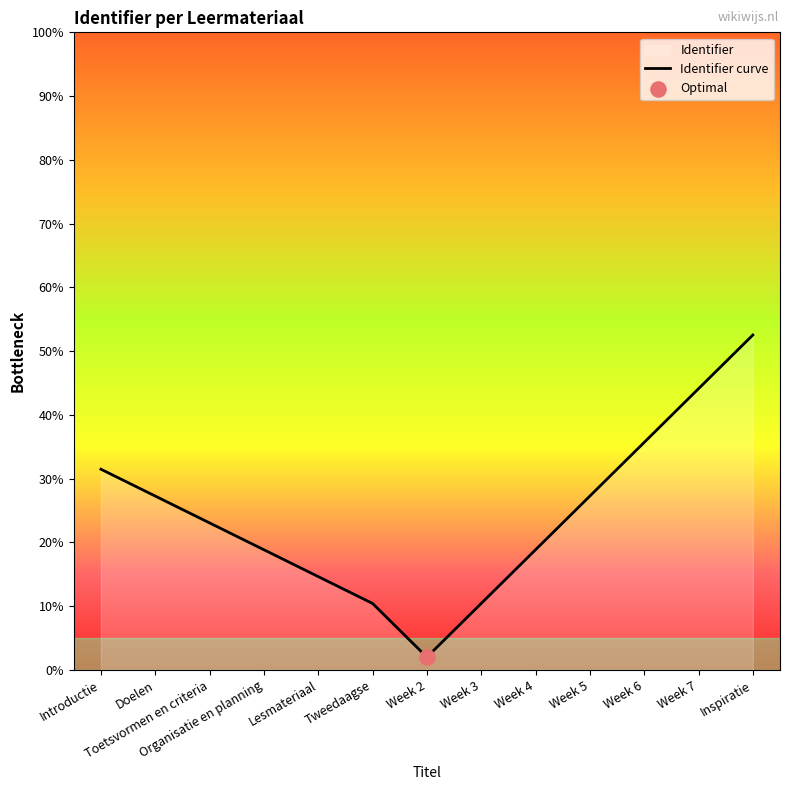

What is the ratio of the value at Toetsvormen en criteria to the value at Lesmateriaal?

1.6